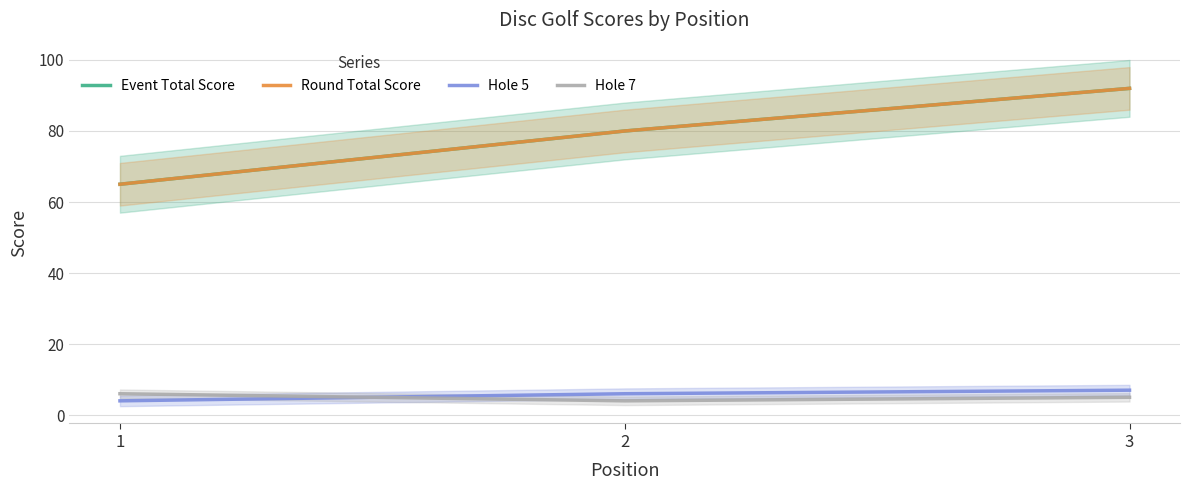

What is the average value of the Hole 7 series?

5